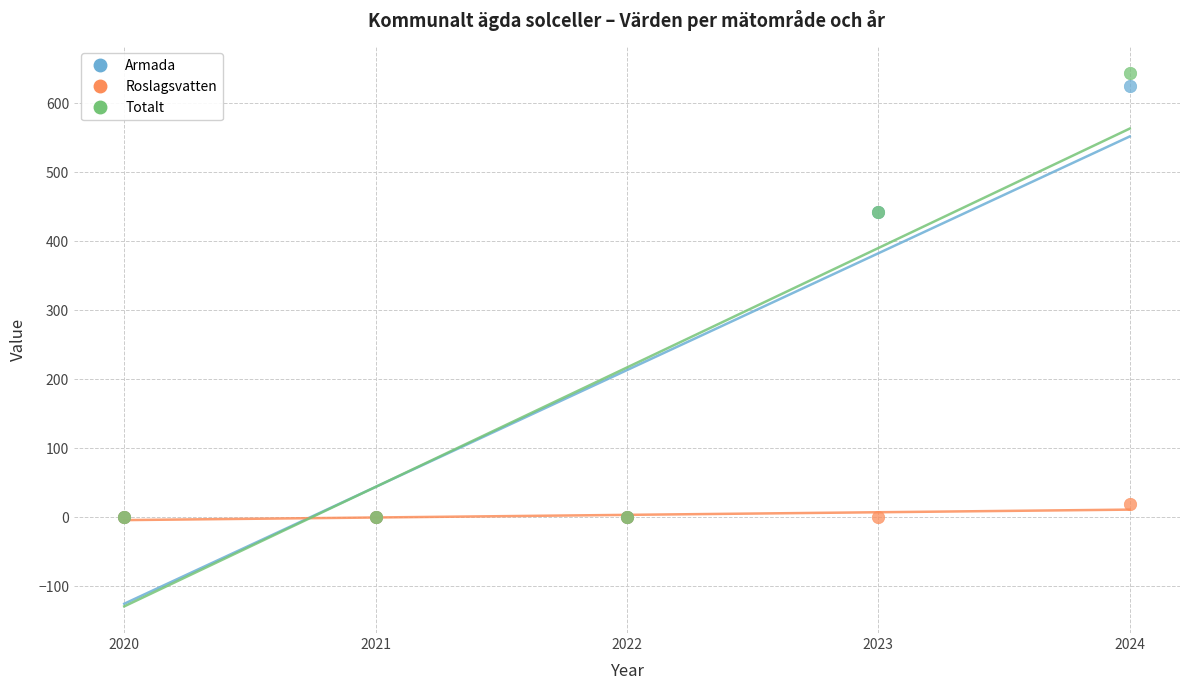

Which series reaches the maximum Y coordinate?

Totalt